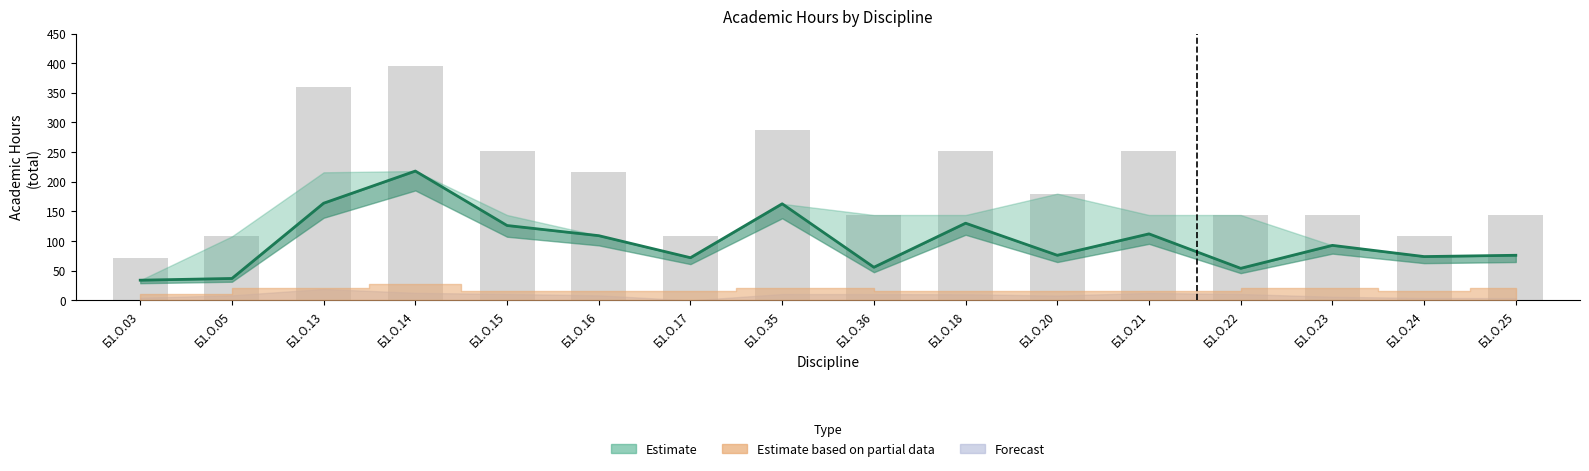

What is the difference between the maximum and second lowest values?

288